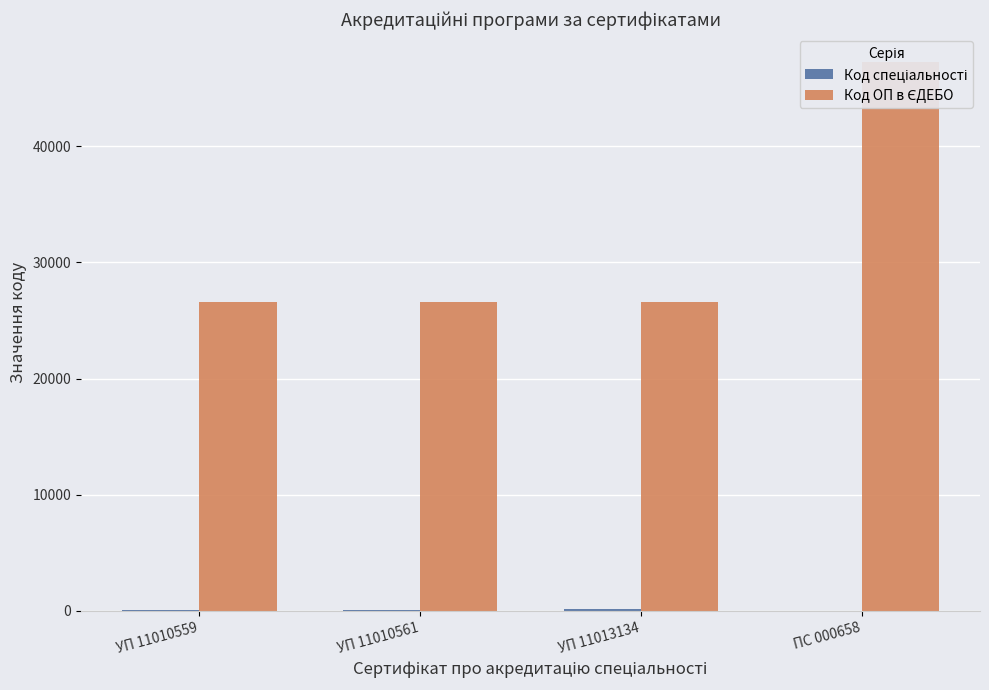

What is the label of the 2nd bar from the left?

УП 11010561